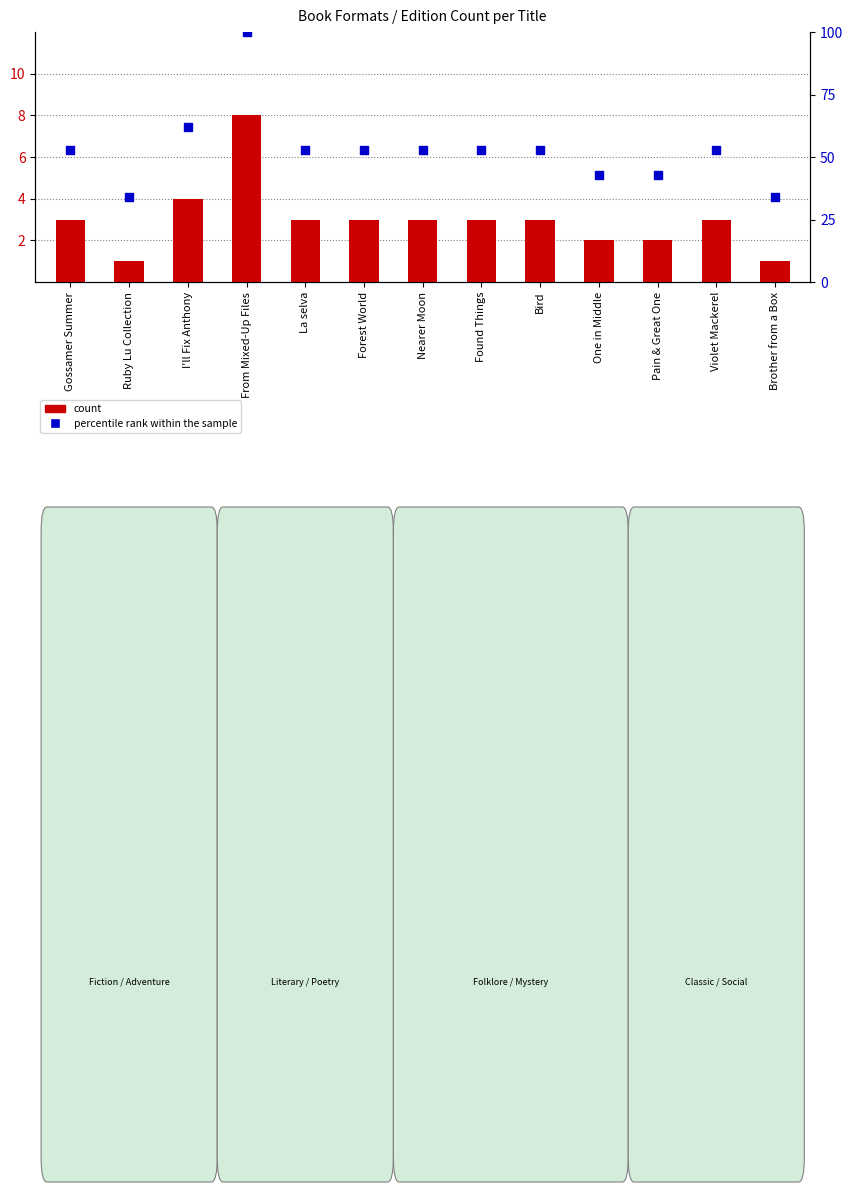

Which series contains the lowest Y value?

count